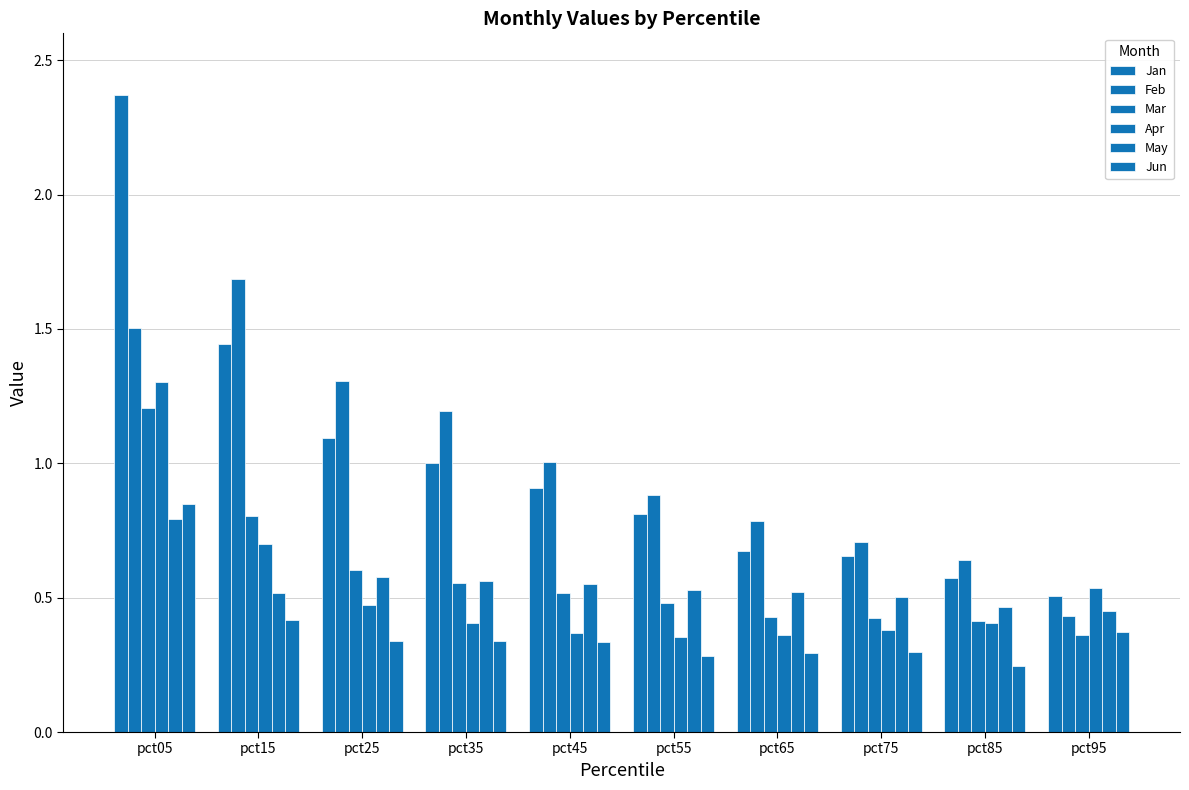

At which category is the sum across all series the highest?

pct05